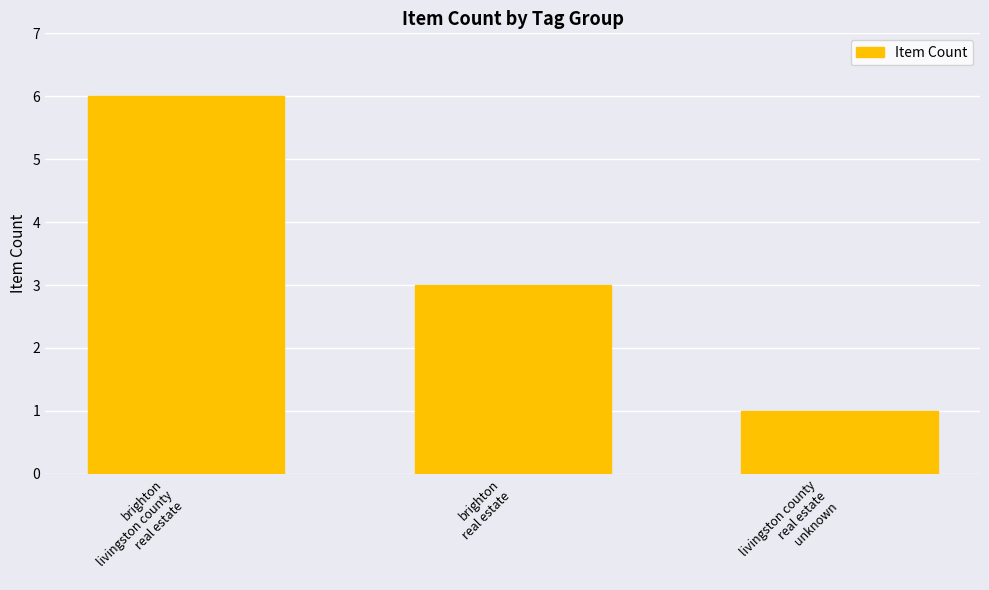

What is the difference between the maximum and minimum values?

5